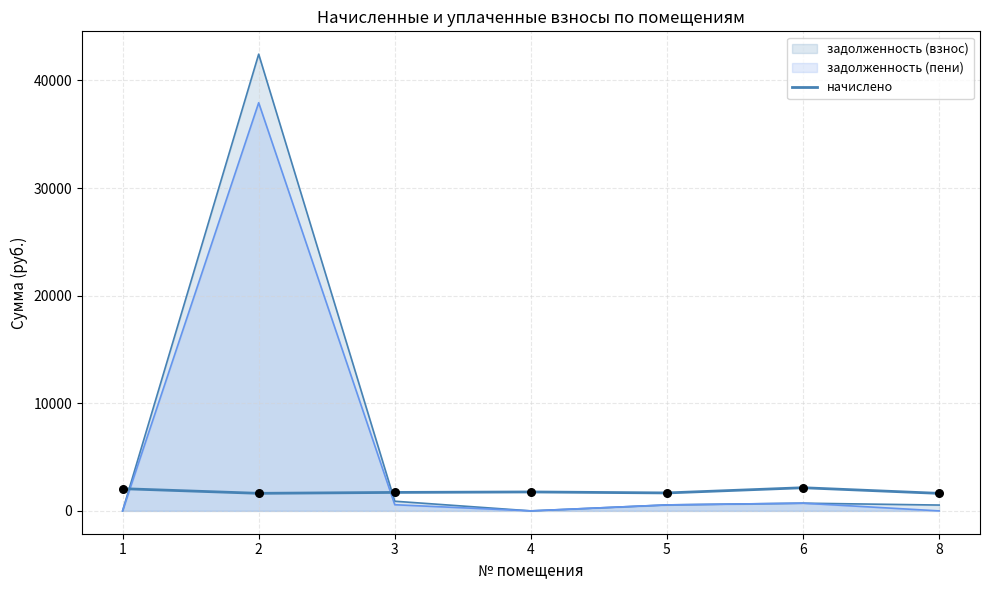

What is the ratio of the value at 8 to the value at 6?

0.8